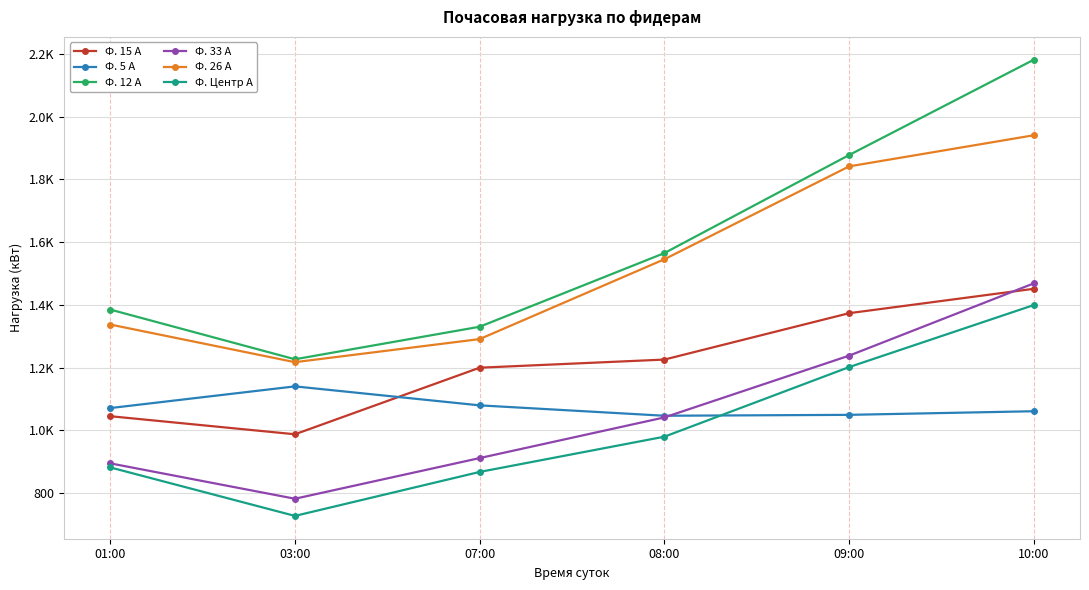

What is the difference between the highest and lowest values at 03:00?

499.2